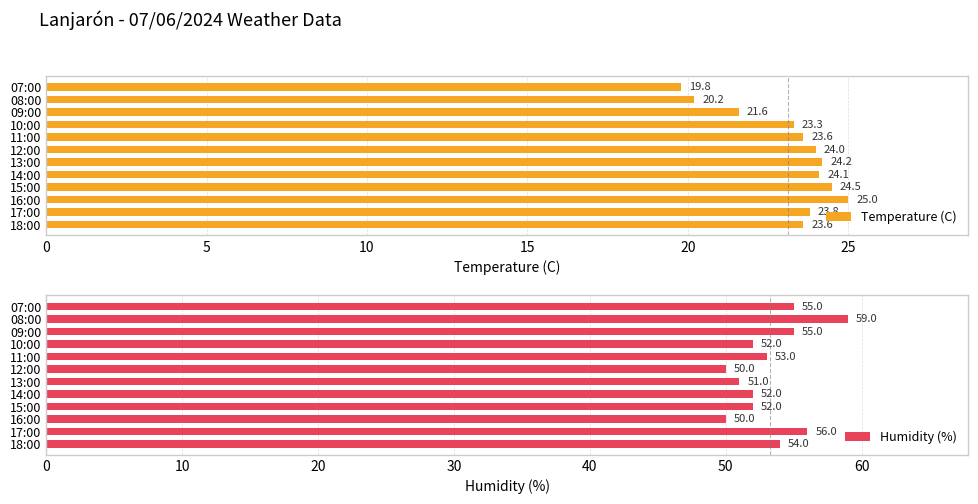

What is the average value of the Temperature (C) series?

23.1